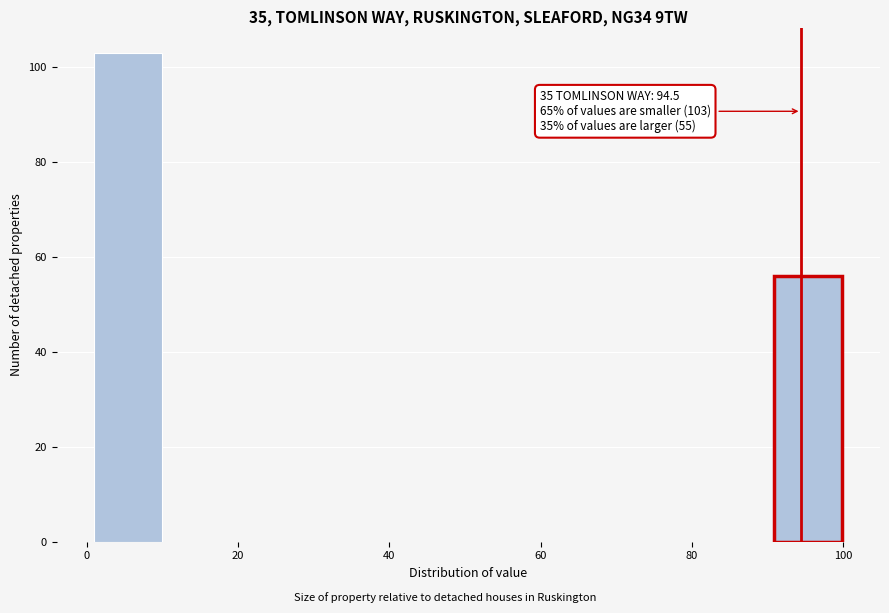

Which range on the x-axis has the tallest bar?

2 to 10